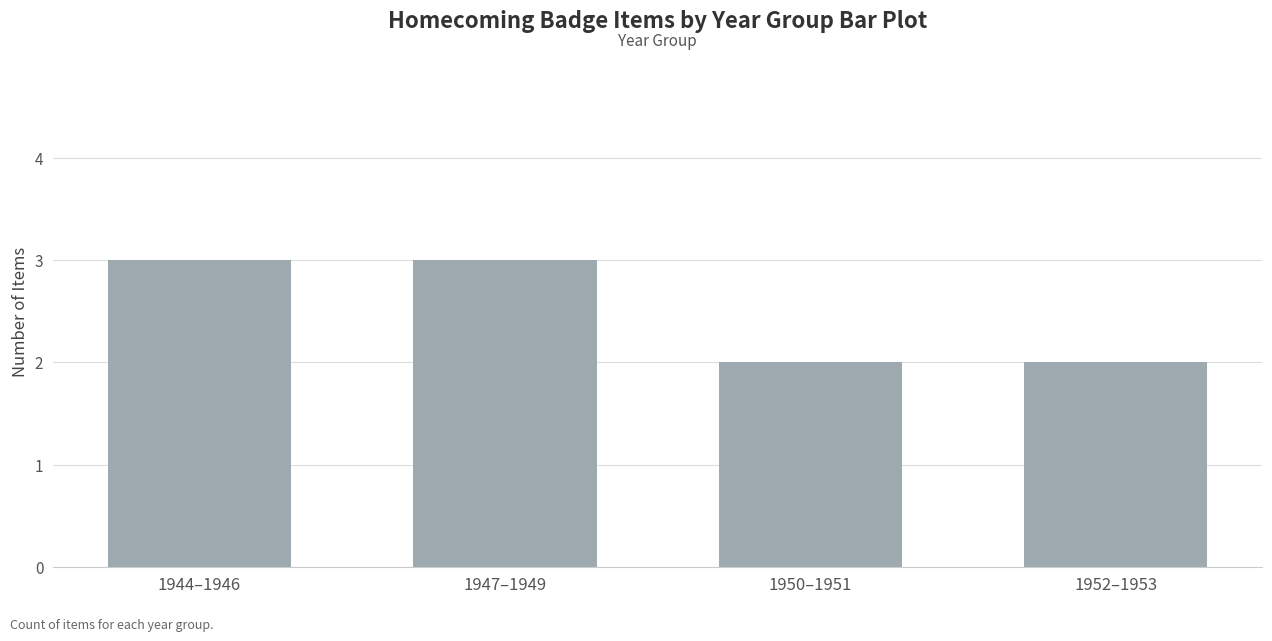

What is the change in value from 1944–1946 to 1952–1953?

-1